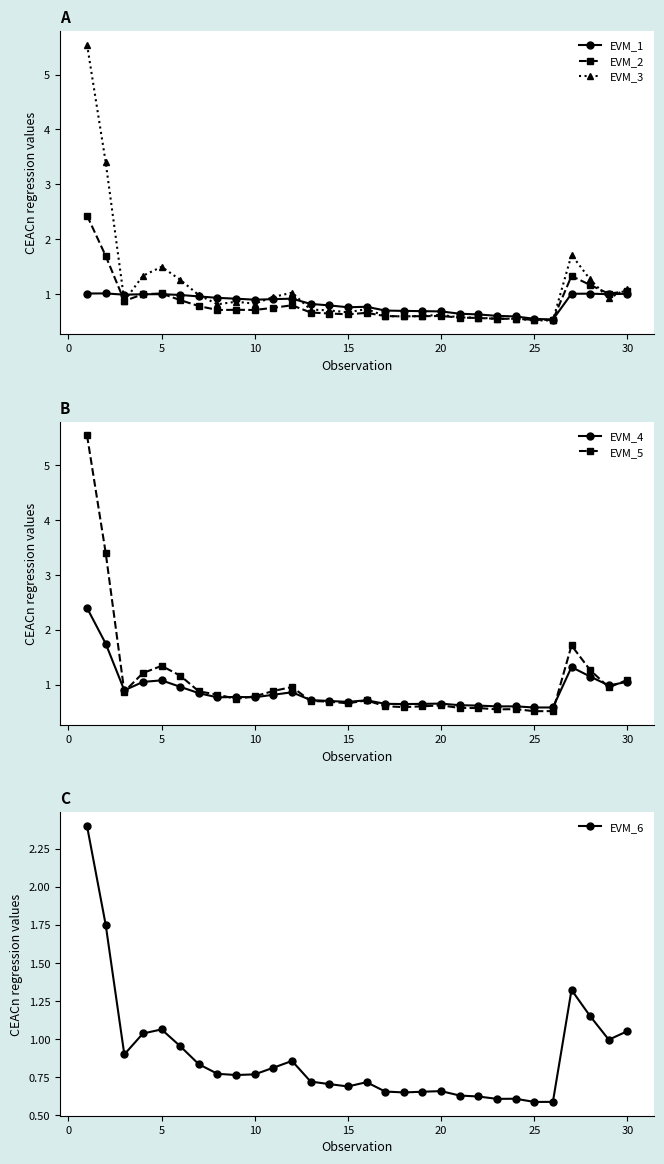

How many times do EVM_6 and EVM_4 cross each other?

7